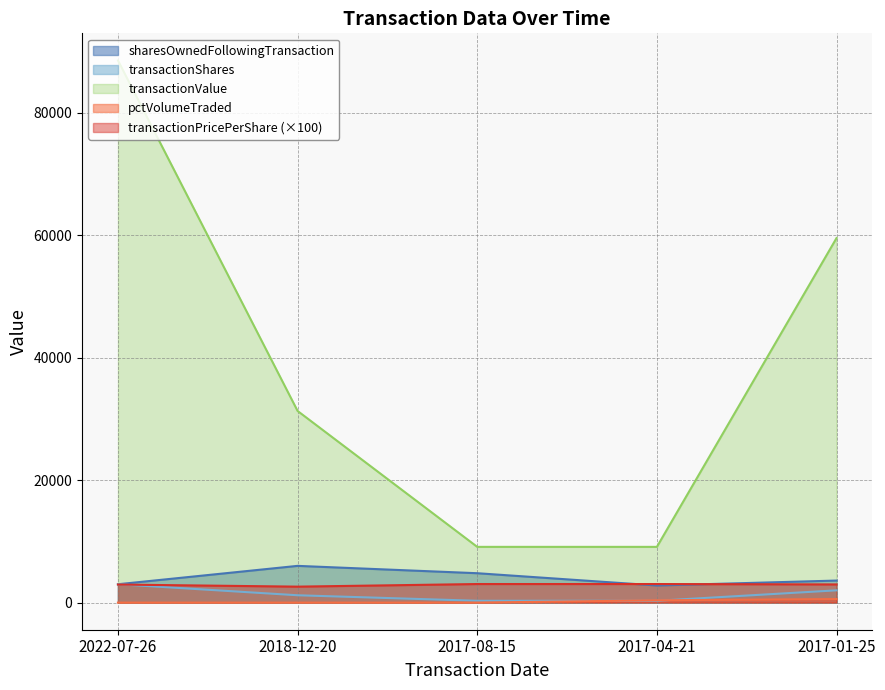

True or false: transactionValue and sharesOwnedFollowingTransaction cross at least once.

False